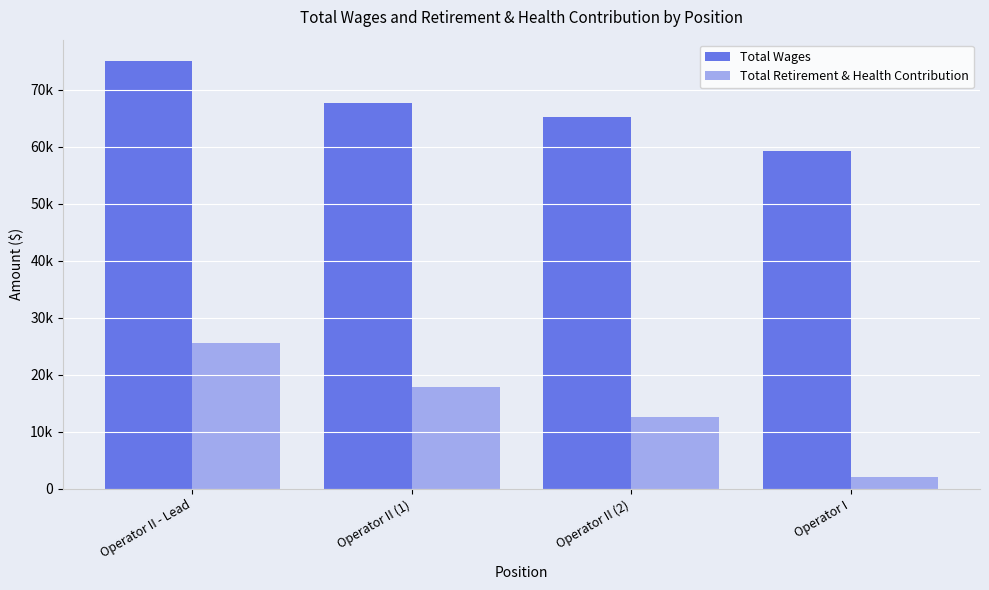

At which category does the chart reach its minimum across all series?

Operator I